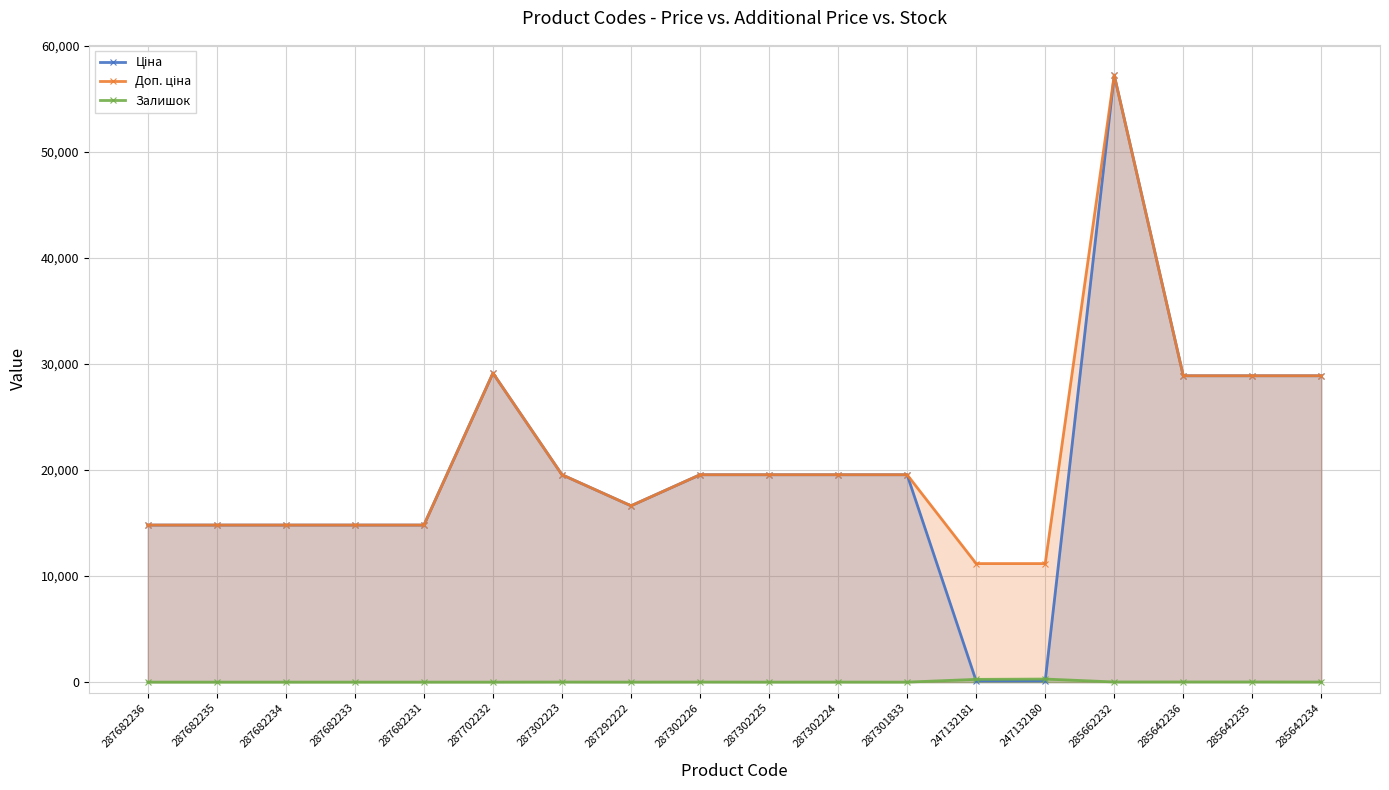

What is the difference between the maximum and minimum values in the Залишок series?

290.0